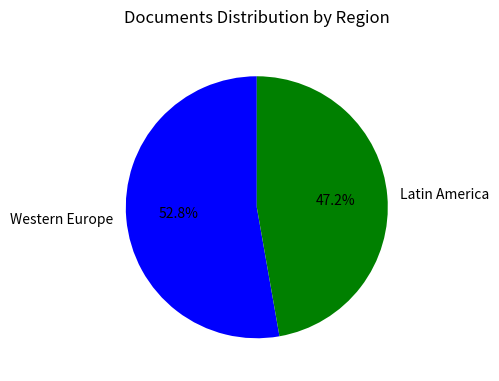

Does any single category account for the majority?

Yes